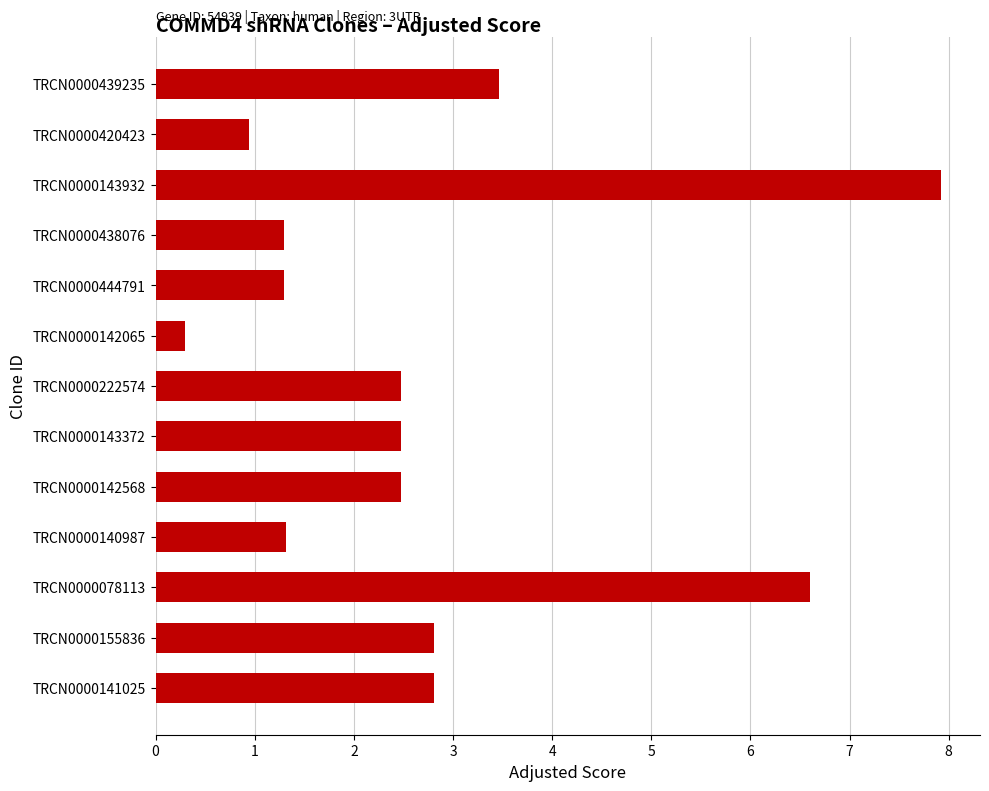

What is the difference between the maximum and minimum values?

7.6